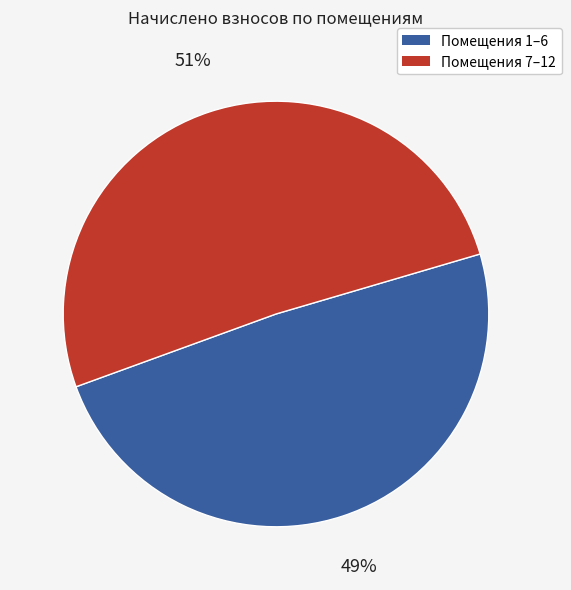

Does any single category account for the majority?

Yes